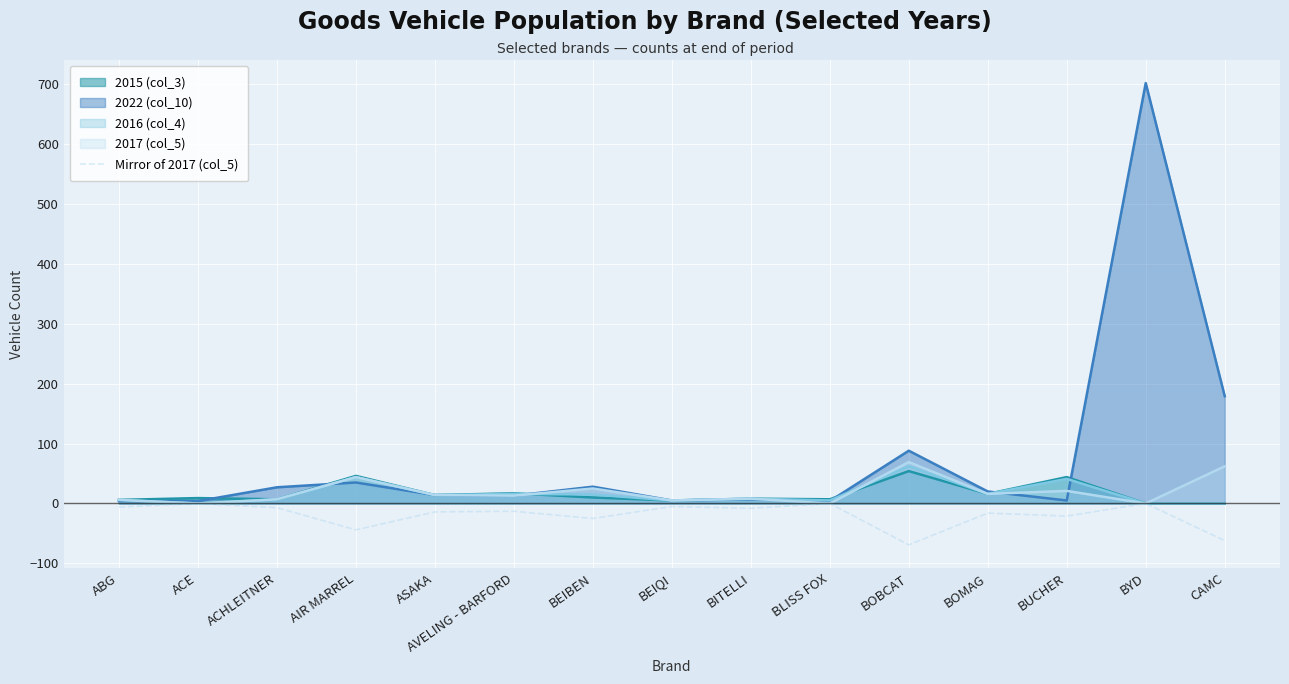

Reading left to right, what are all the values shown in this chart?

-6	0	-7	-44	-14	-13	-25	-5	-8	0	-69	-16	-21	0	-62